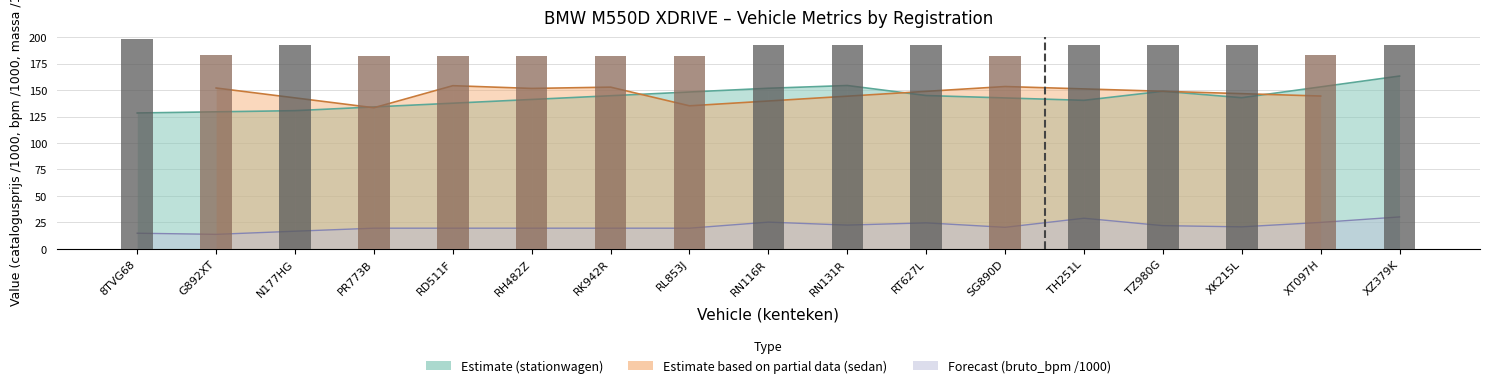

What is the spread (max minus min) of values at 8TVG68?

183.7